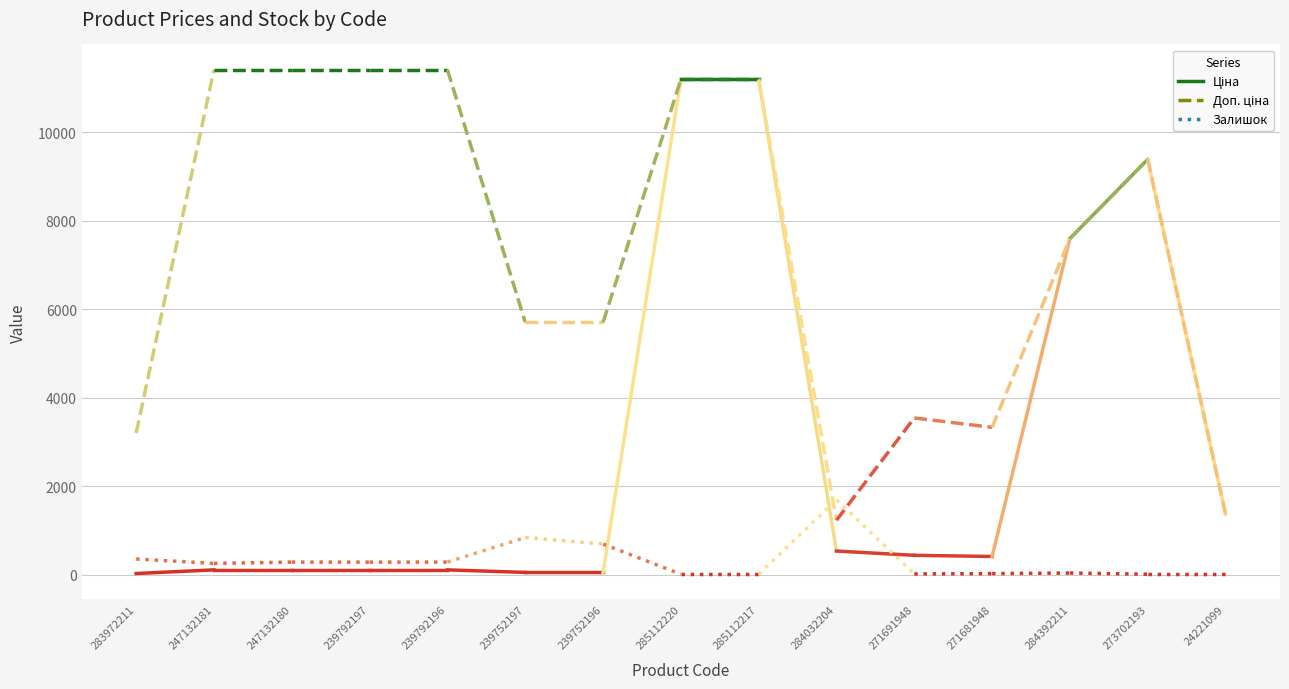

The value of Доп. ціна at 283972211 is 3205.0. True or false?

True